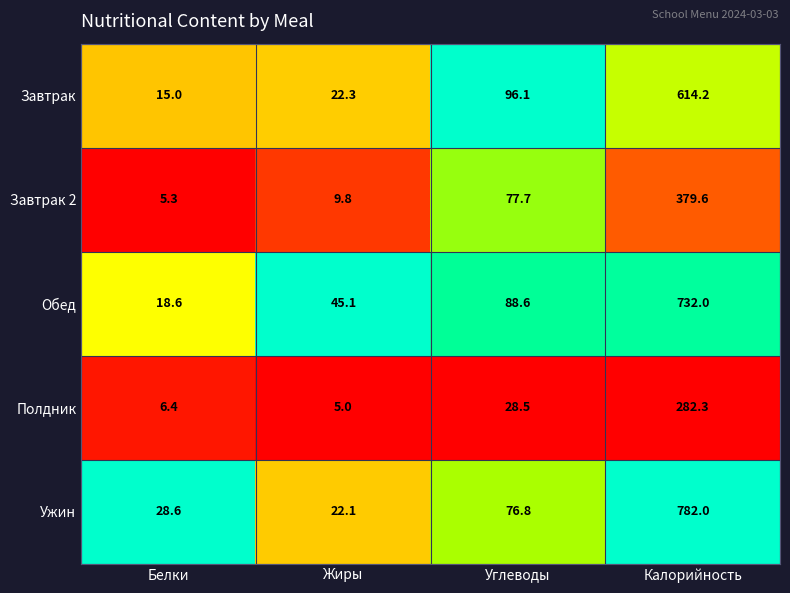

What value does the Ужин series have at Жиры?

22.1